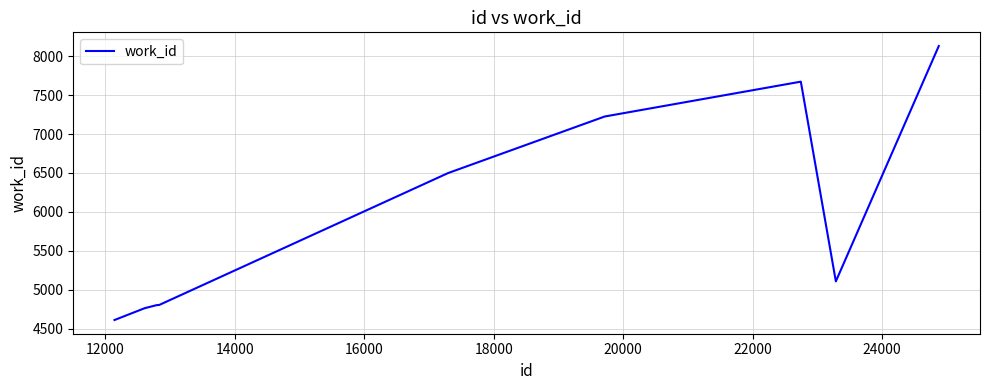

What is the minimum value shown in the chart?

4610